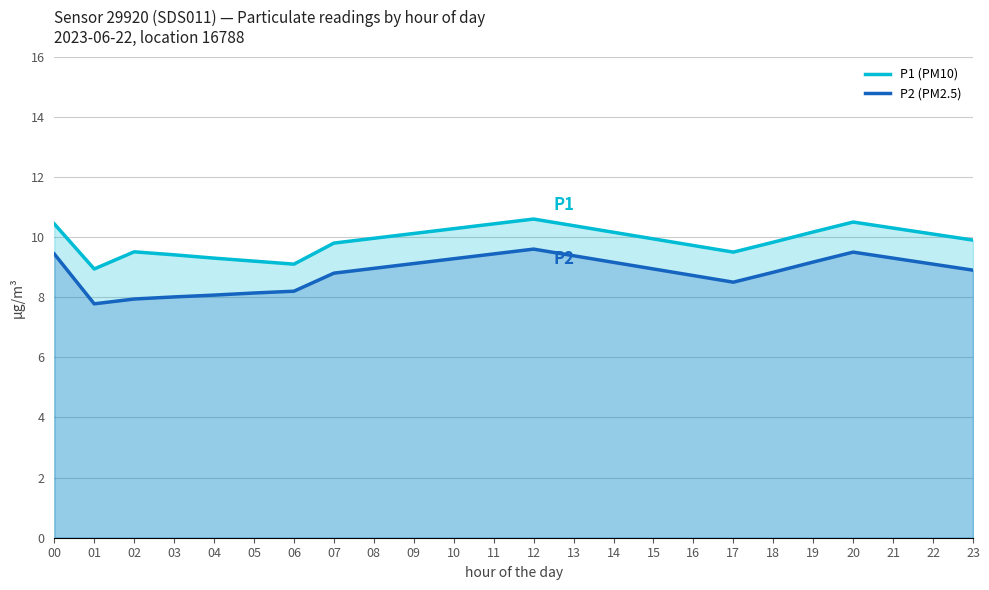

True or false: P1 (PM10) and P2 (PM2.5) cross at least once.

False